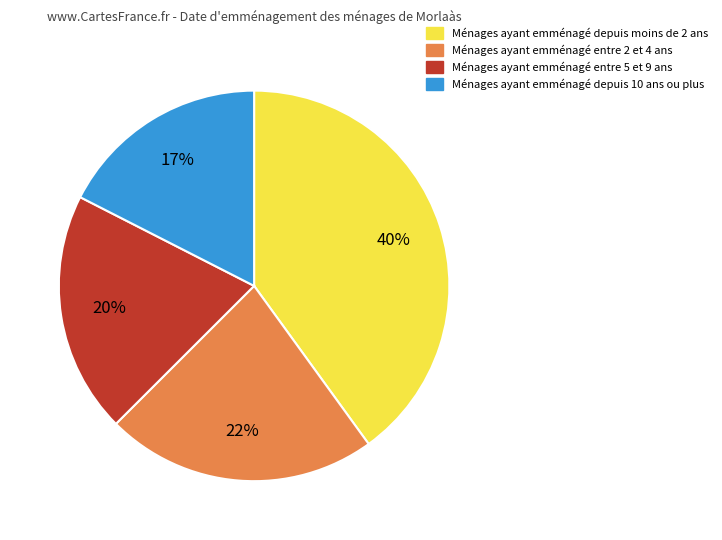

Is the sum of Ménages ayant emménagé depuis 10 ans ou plus and Ménages ayant emménagé depuis moins de 2 ans greater than half?

Yes